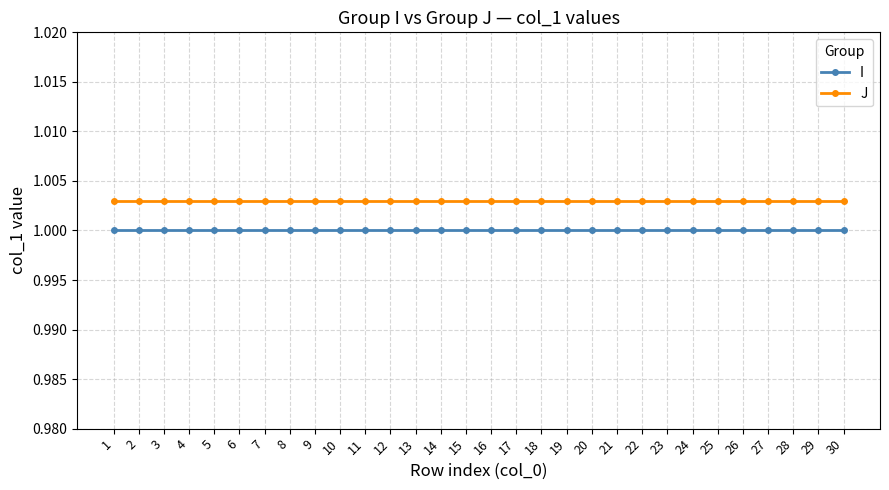

What is the value of the J point at the 3rd from the left?

1.0